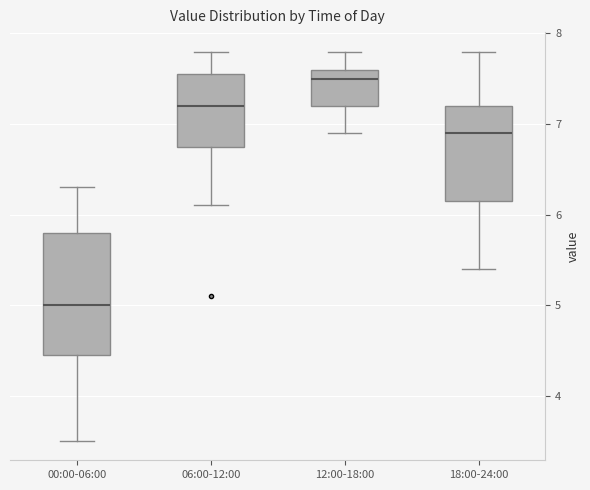

Which box's median line is the lowest?

00:00-06:00